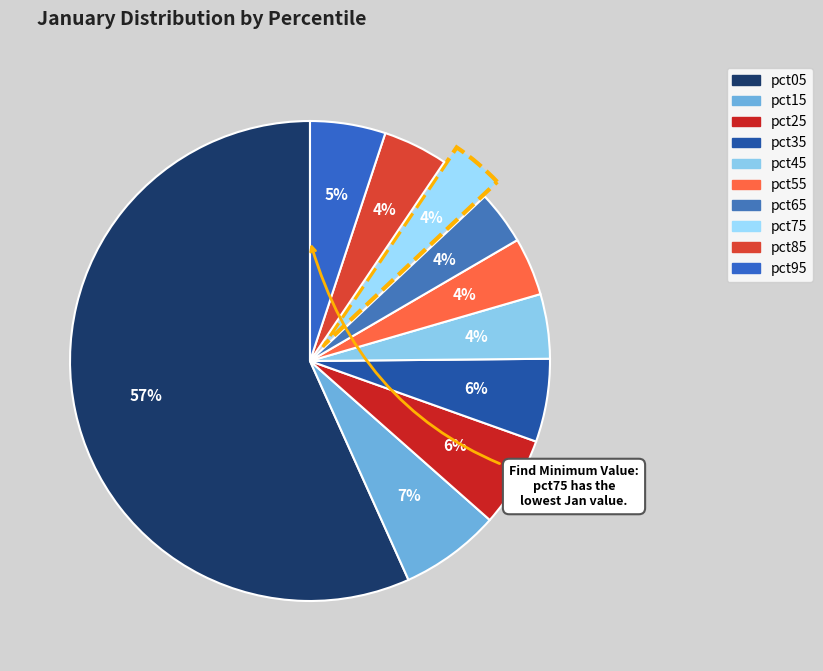

What is the change in value from pct55 to pct85?

+0.1